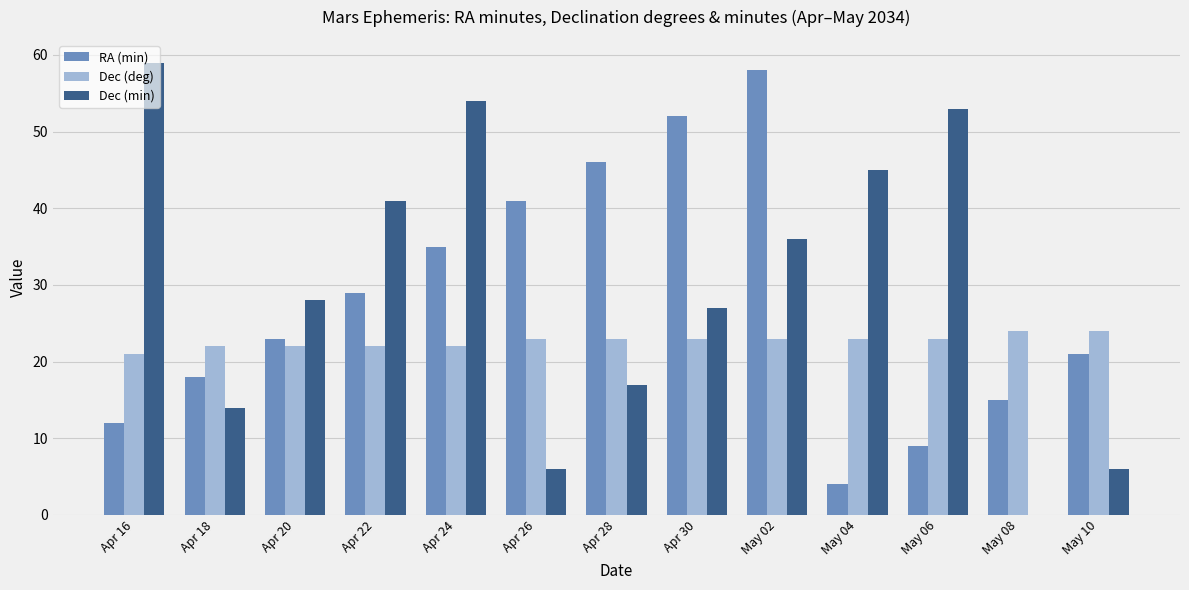

Is the value of Dec (deg) at Apr 24 greater than the value of Dec (min) at Apr 16?

No